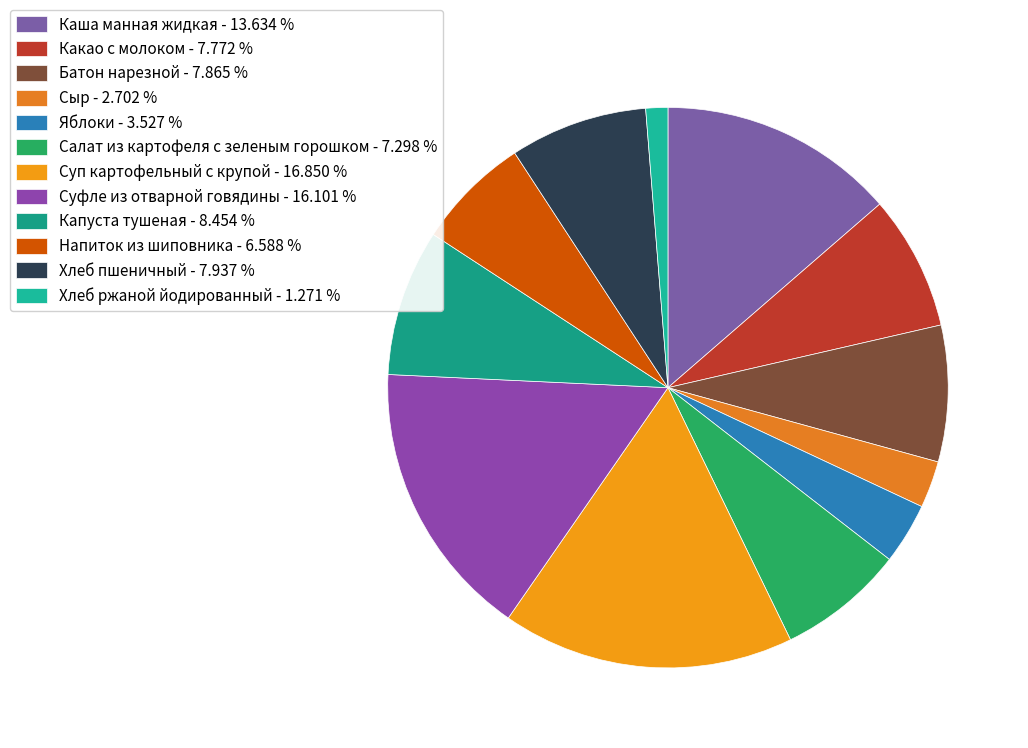

How many segments does this pie chart have?

12